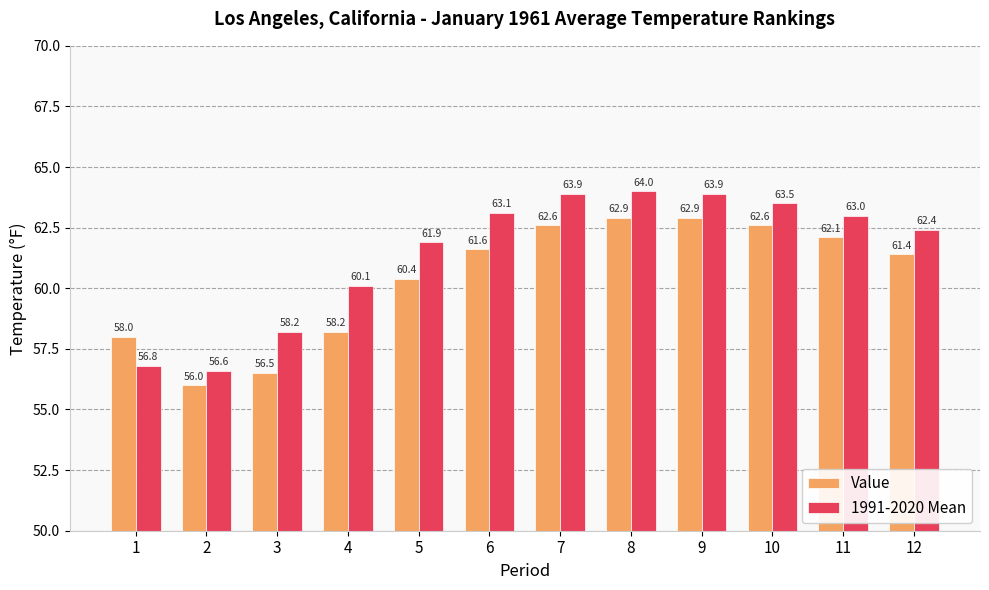

What is the value of the 1991-2020 Mean bar at the 2nd from the left?

56.6